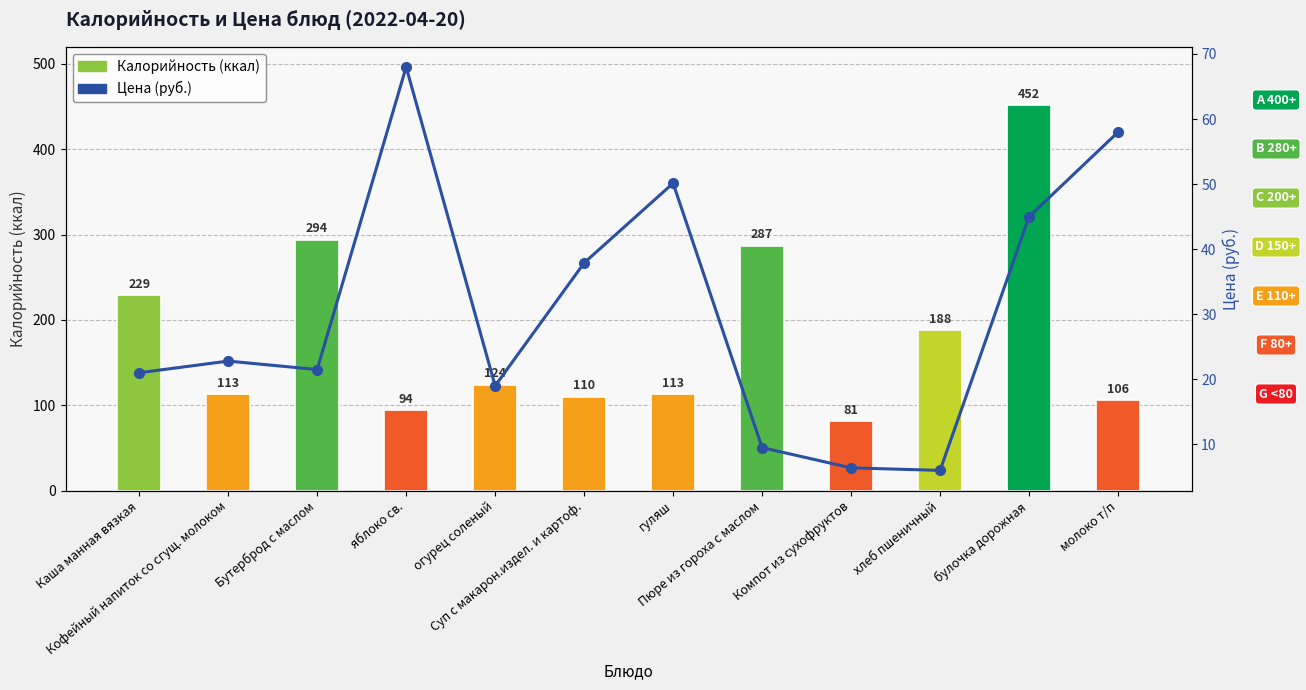

At гуляш, list the series in order from largest to smallest.

Калорийность, Цена